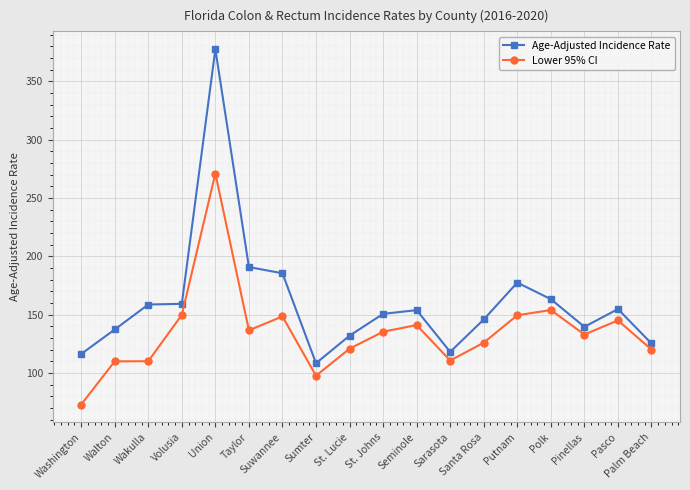

What is the label of the 11th point from the right?

Sumter